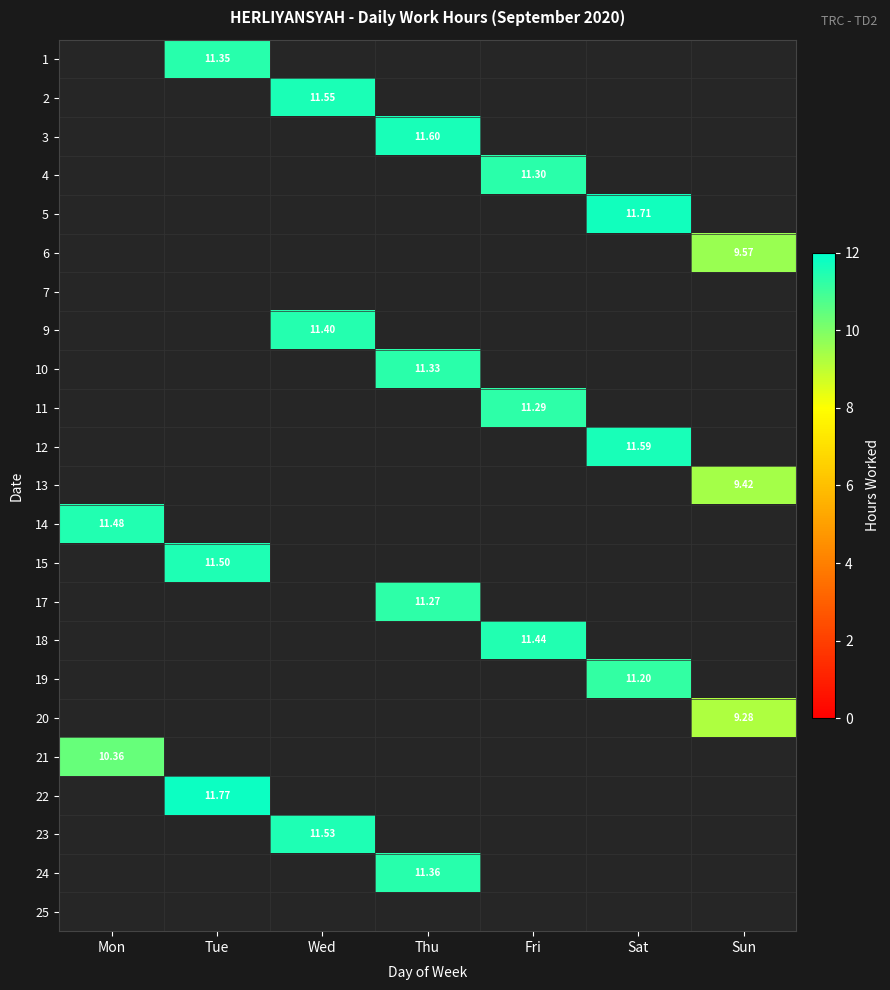

How many positive values does the 23 series have?

1